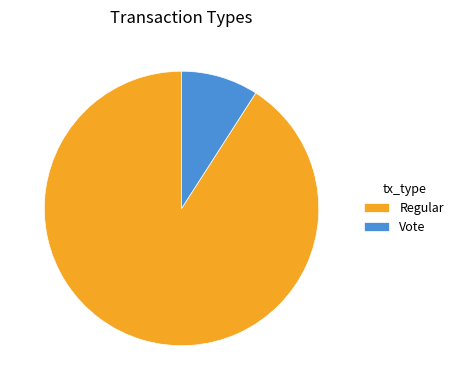

How many segments does this pie chart have?

2